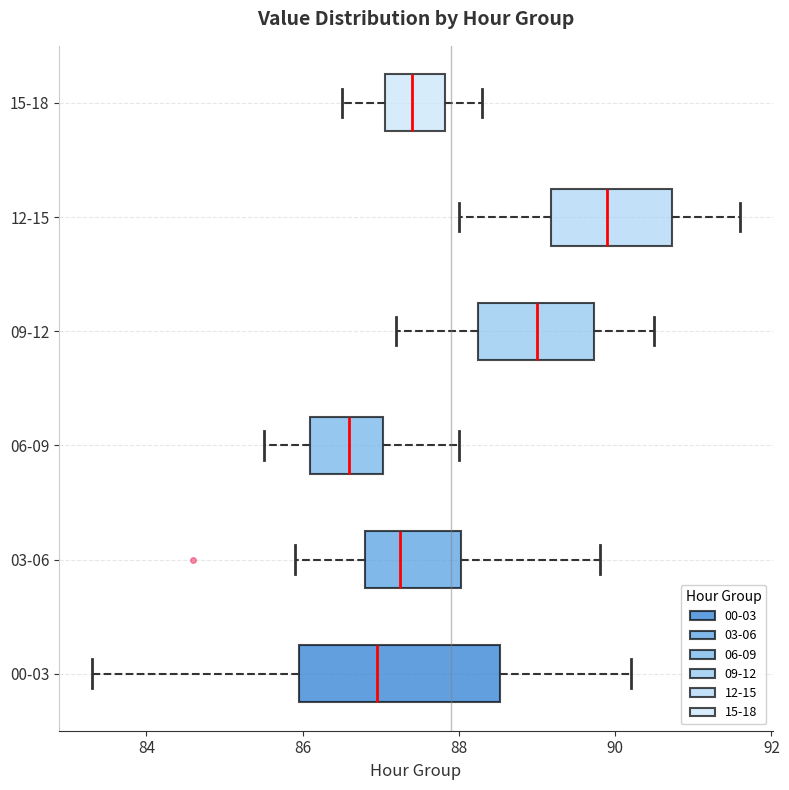

Which box has the furthest to the left median line?

06-09